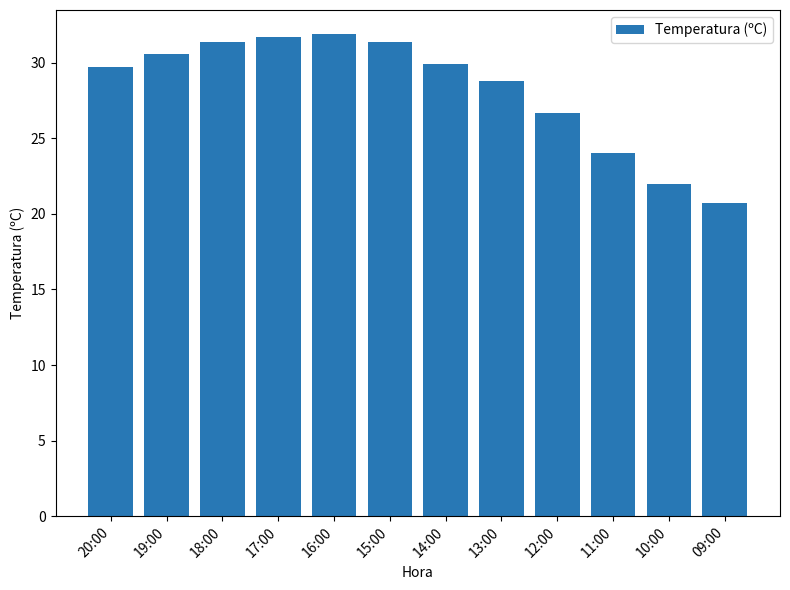

How many bars are there in total?

12